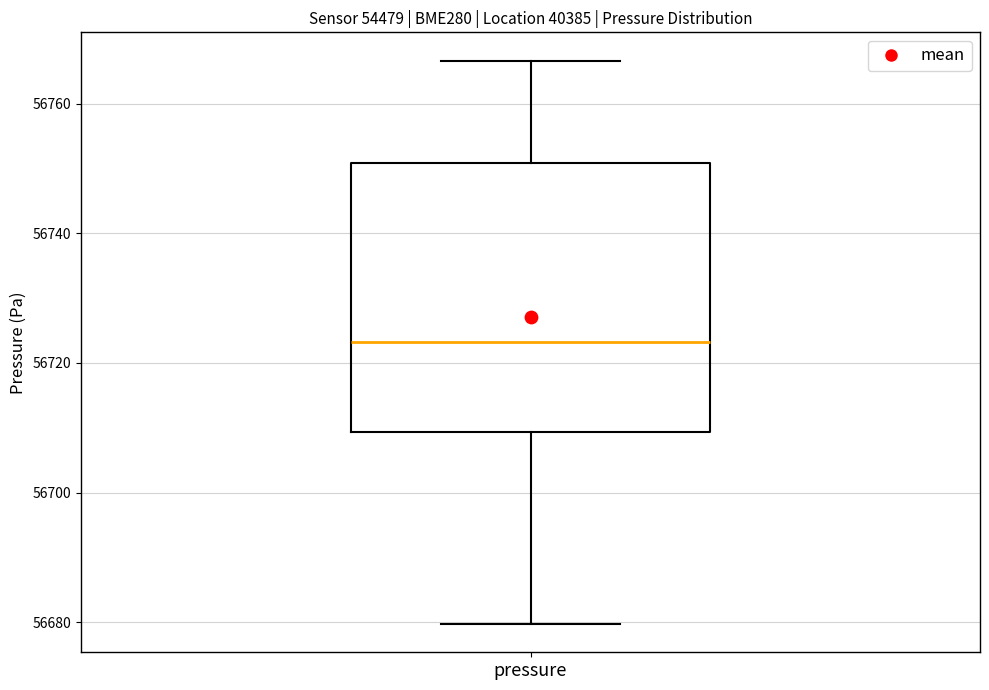

Where does the lower whisker of the box for pressure end on the y-axis? The values are not printed on the chart, so give them approximately, as read against the axis.

56680